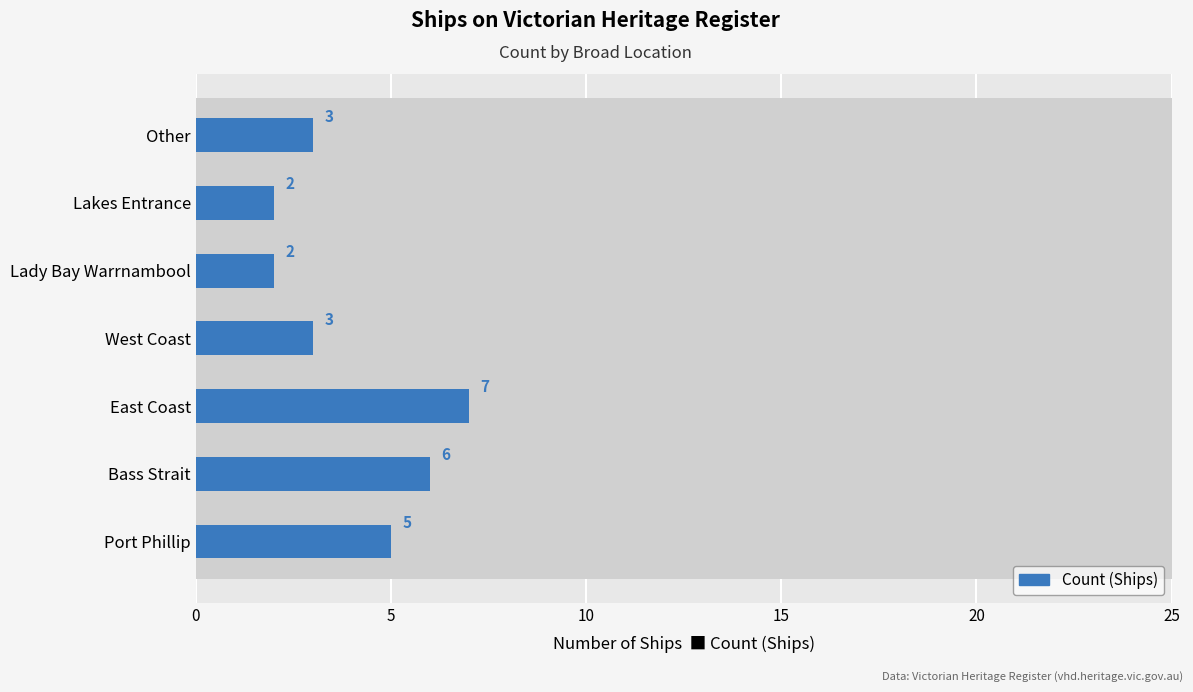

What is the sum of the values at Lady Bay Warrnambool and Other?

5